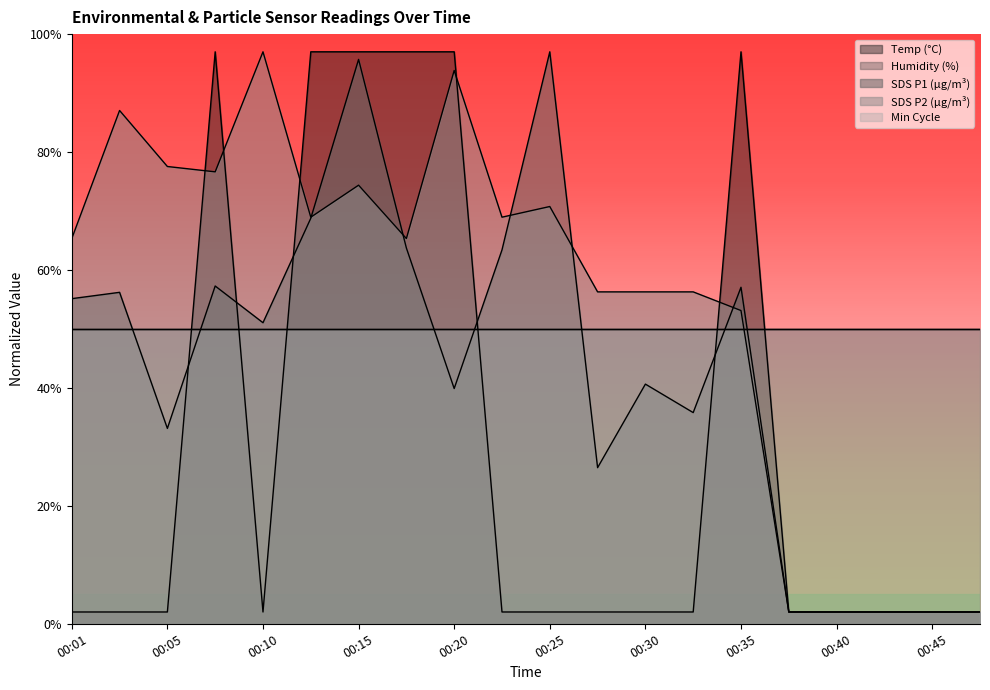

Which category has the lowest value in the SDS_P1 series?

00:37